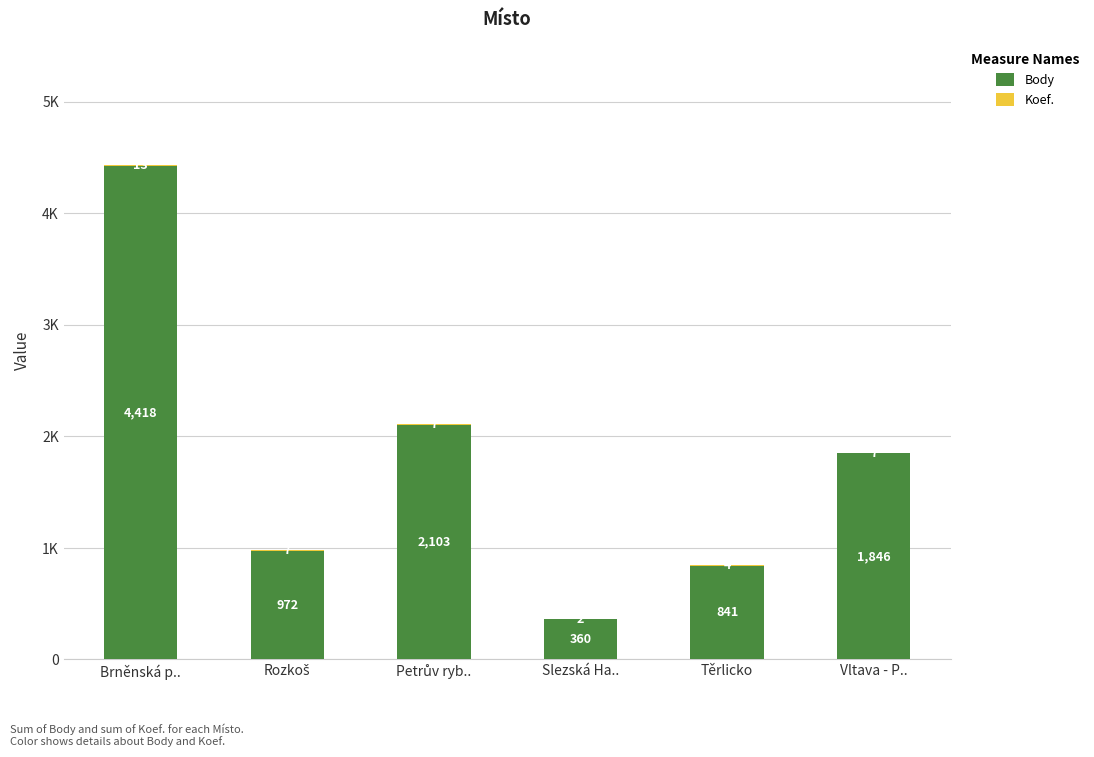

Are the bars grouped side by side (vs. stacked)?

No